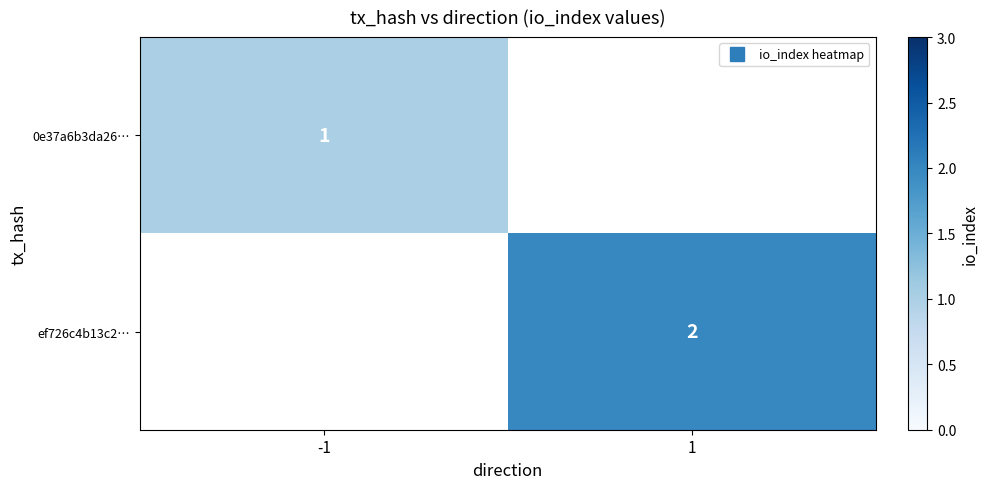

Is the value of 0e37a6b3da26… at 1 greater than the value of ef726c4b13c2… at -1?

No